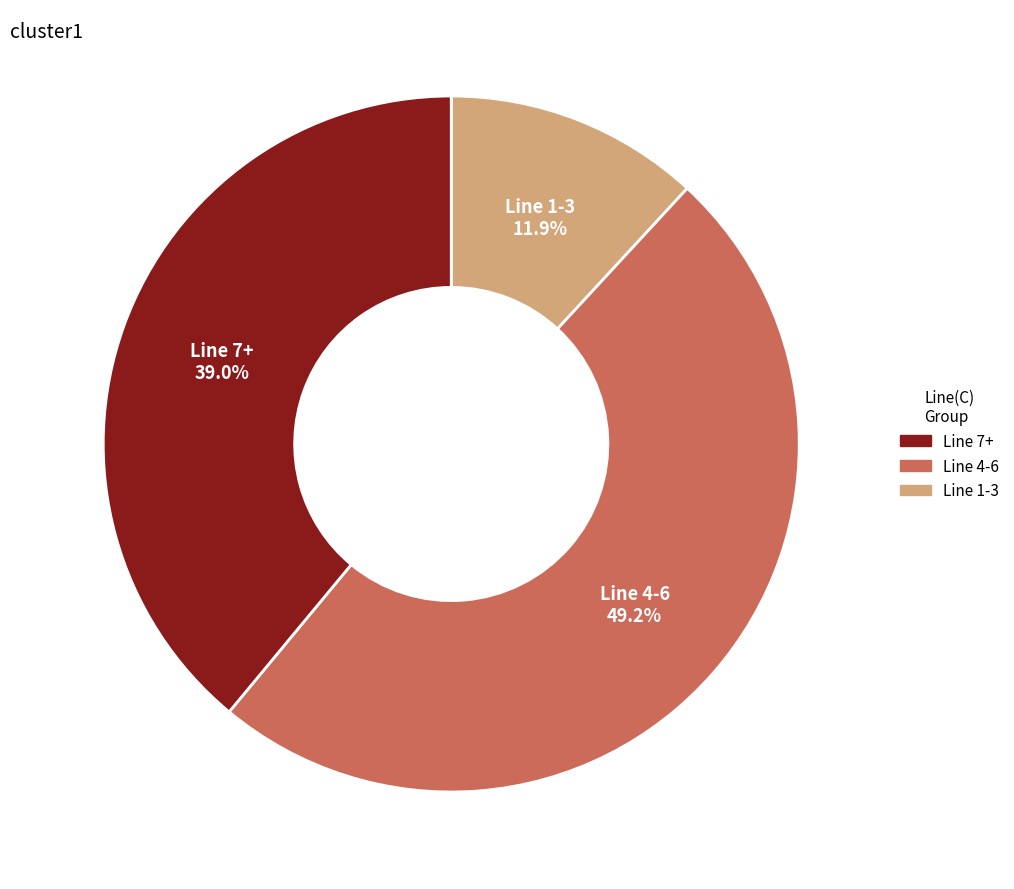

Is there any slice that represents more than half of the pie?

No